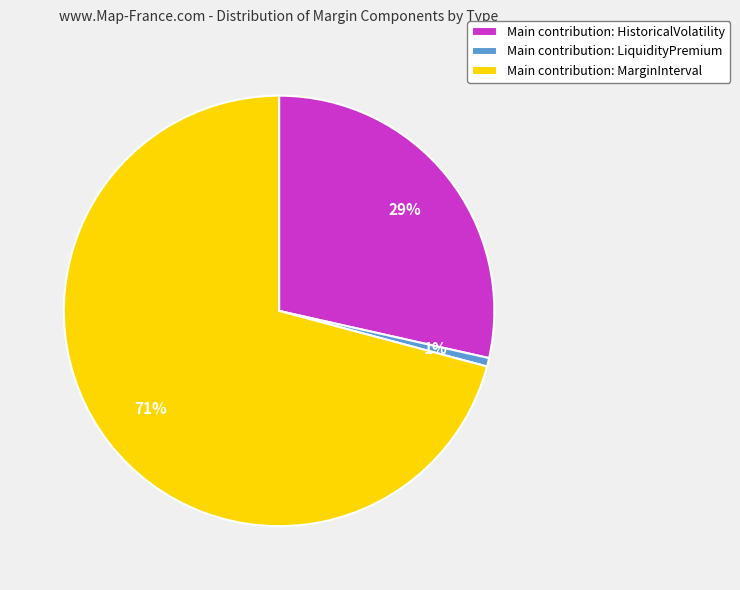

Which slice is the largest?

Main contribution: MarginInterval